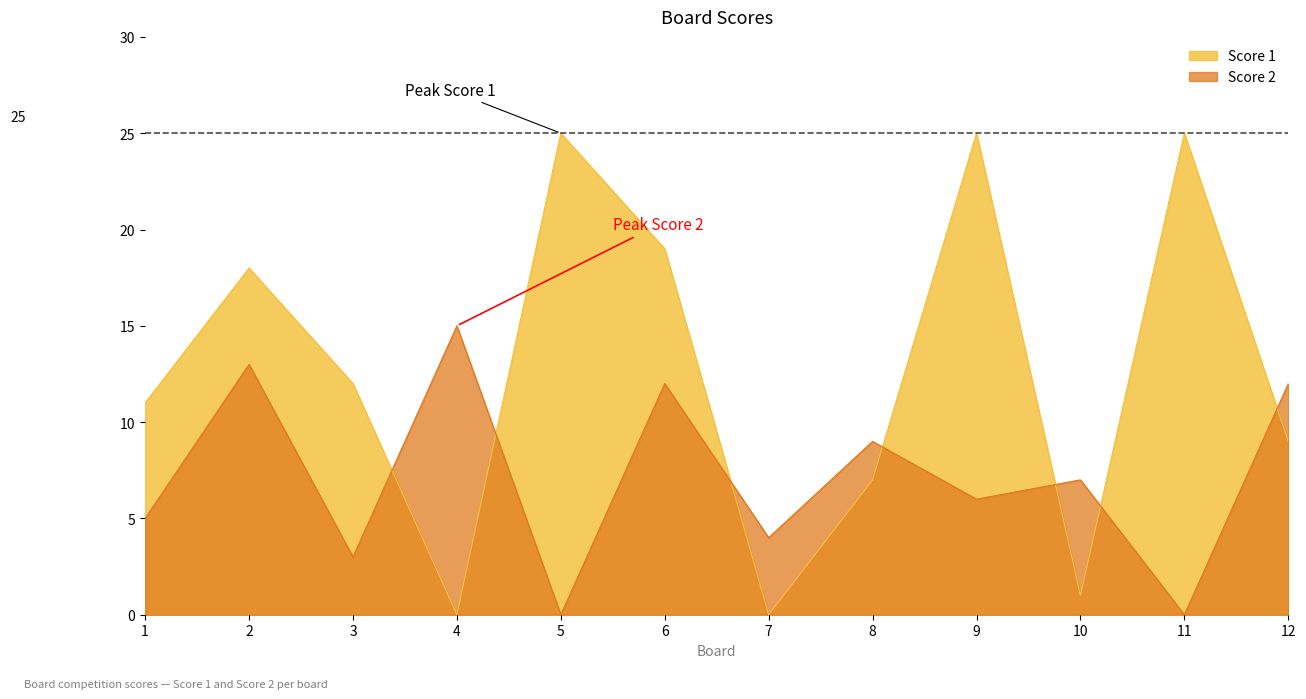

How many times do Score 2 and Score 1 cross each other?

7